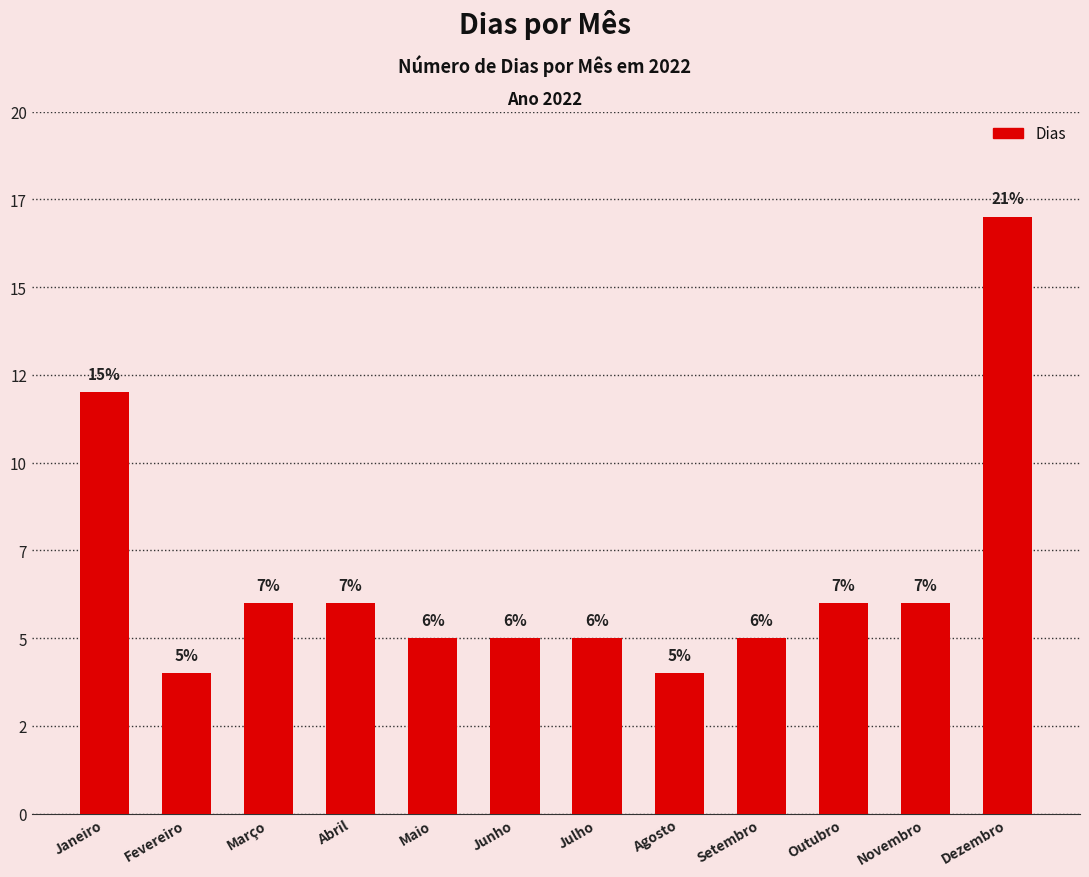

Rank the categories by value from highest to lowest.

Dezembro, Janeiro, Março, Abril, Outubro, Novembro, Maio, Junho, Julho, Setembro, Fevereiro, Agosto